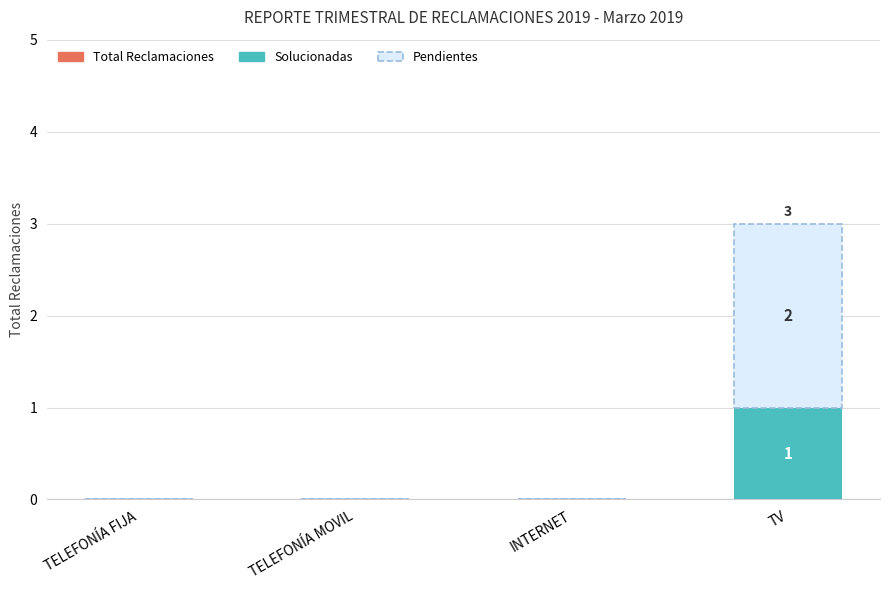

The value of Solucionadas at TELEFONÍA MOVIL is 0. True or false?

True